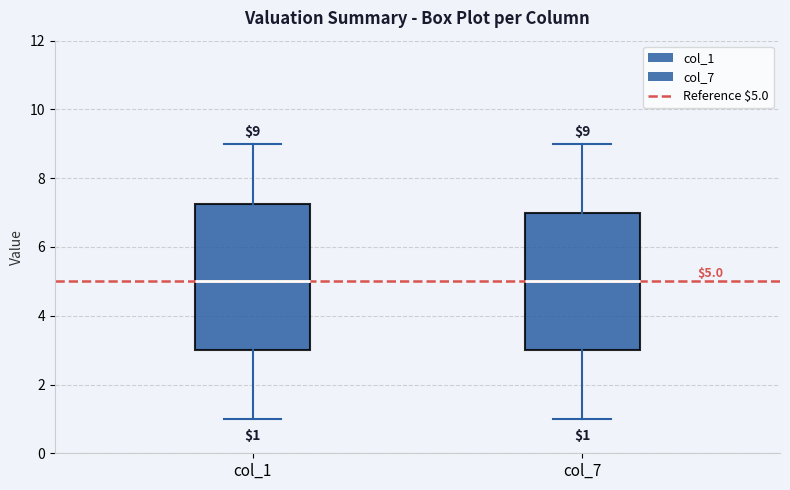

Which box is the tallest, from its lower edge to its upper edge?

col_1